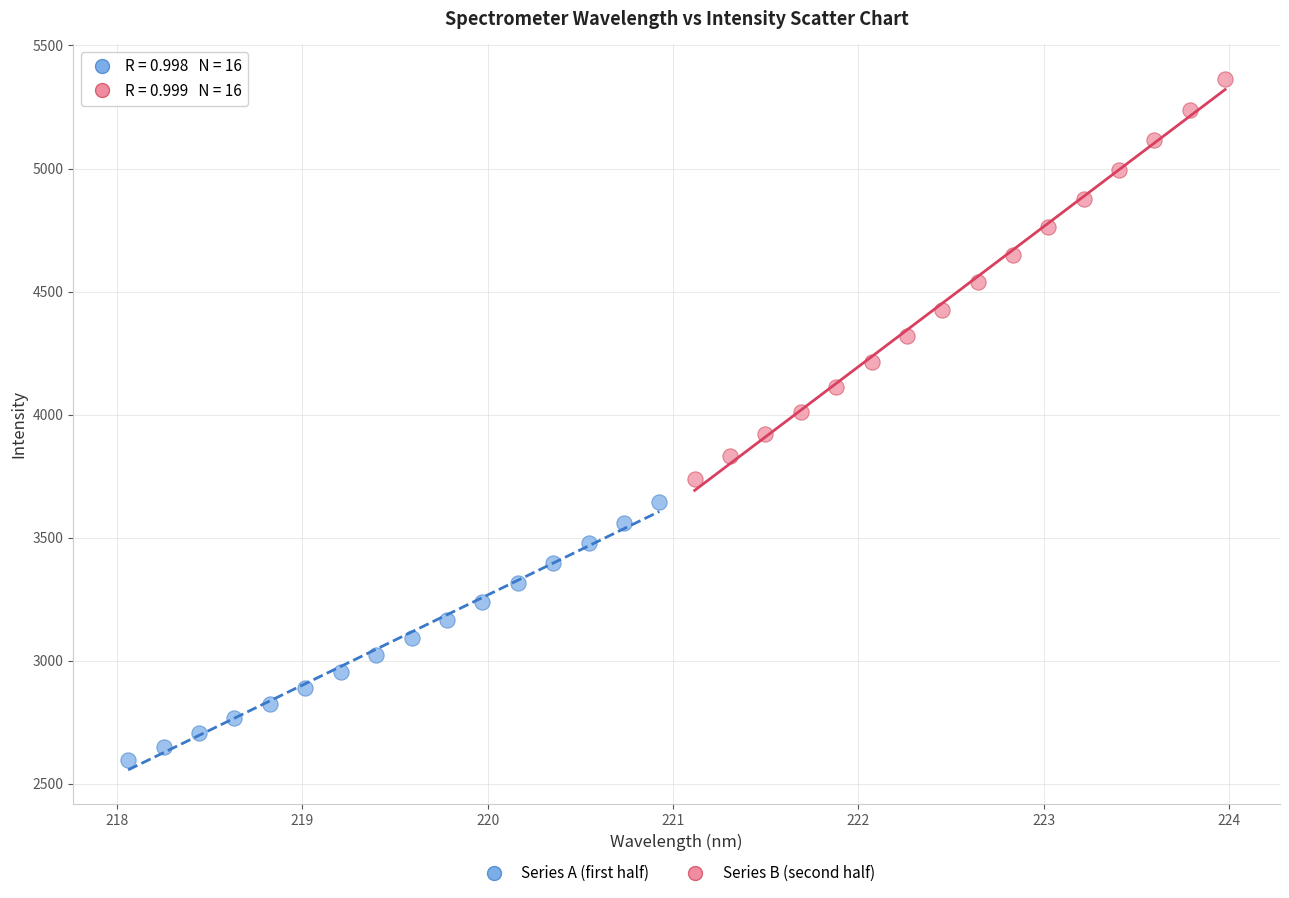

Which series has the widest spread of Y values?

Series B (second half)